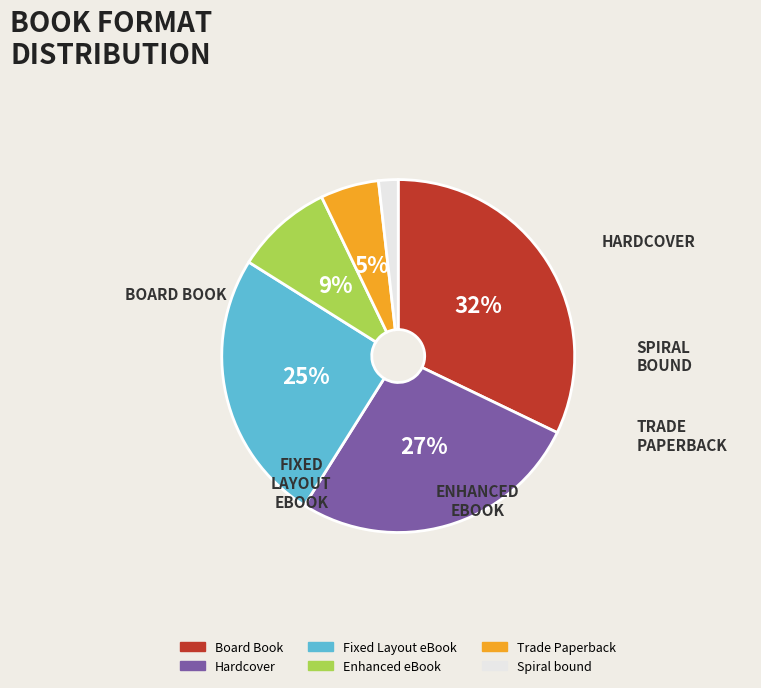

Count the number of slices in the pie.

6